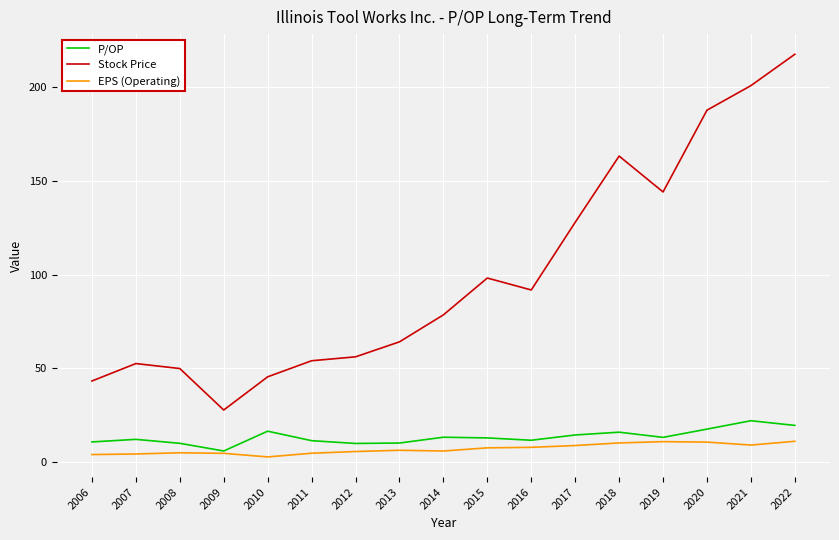

What is the difference between the maximum and minimum values in the Stock Price series?

189.9